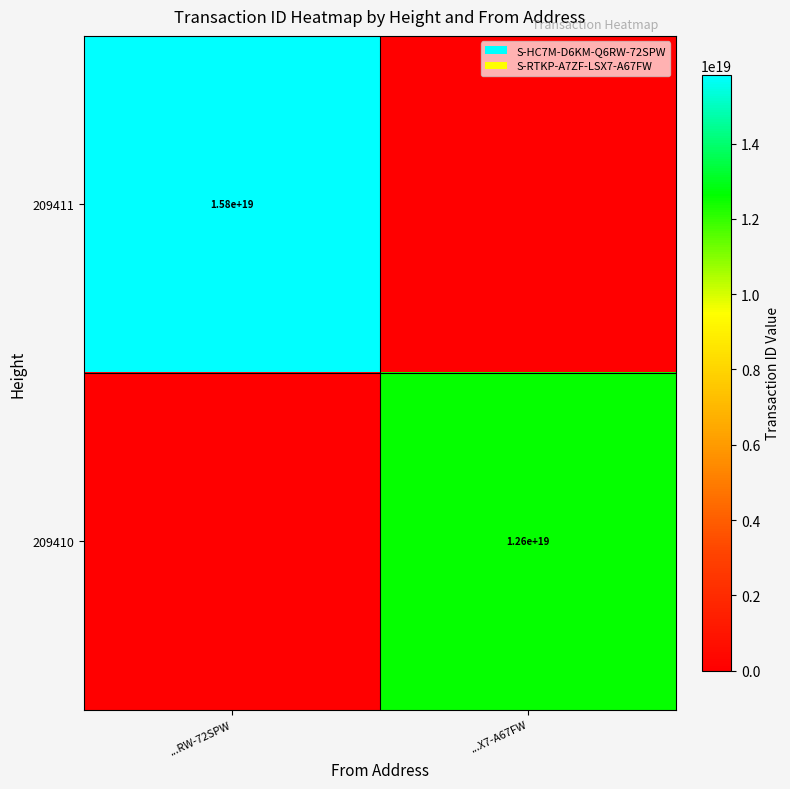

True or false: 209411 has a value of 27803189669886971904 at ...RW-72SPW.

False